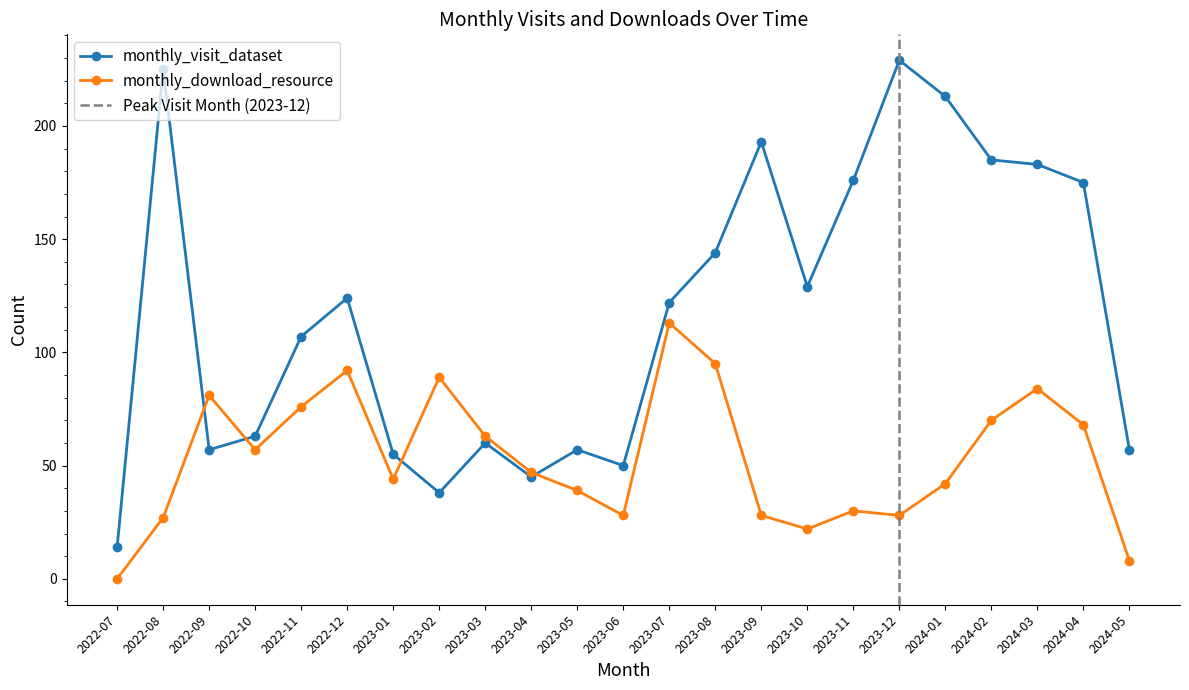

How many lines are shown in the chart?

2